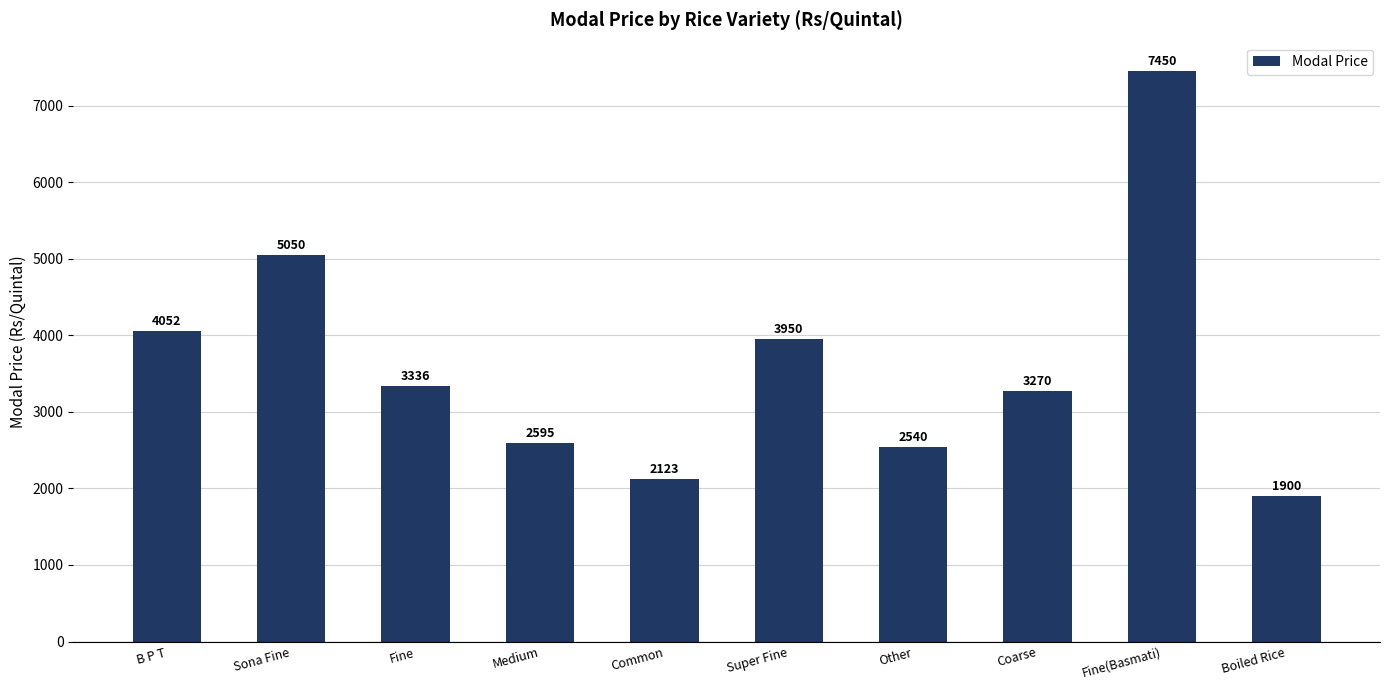

Is it true that the value at Other is 3331?

False